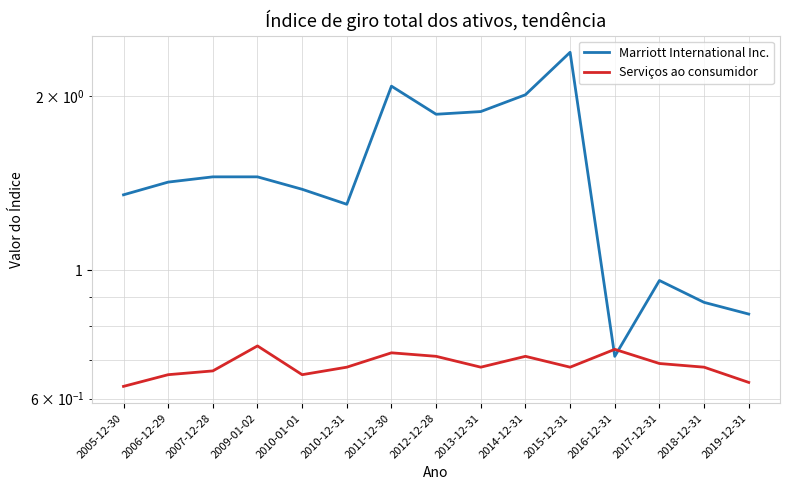

How many interior local valleys does the Serviços ao consumidor series have?

3